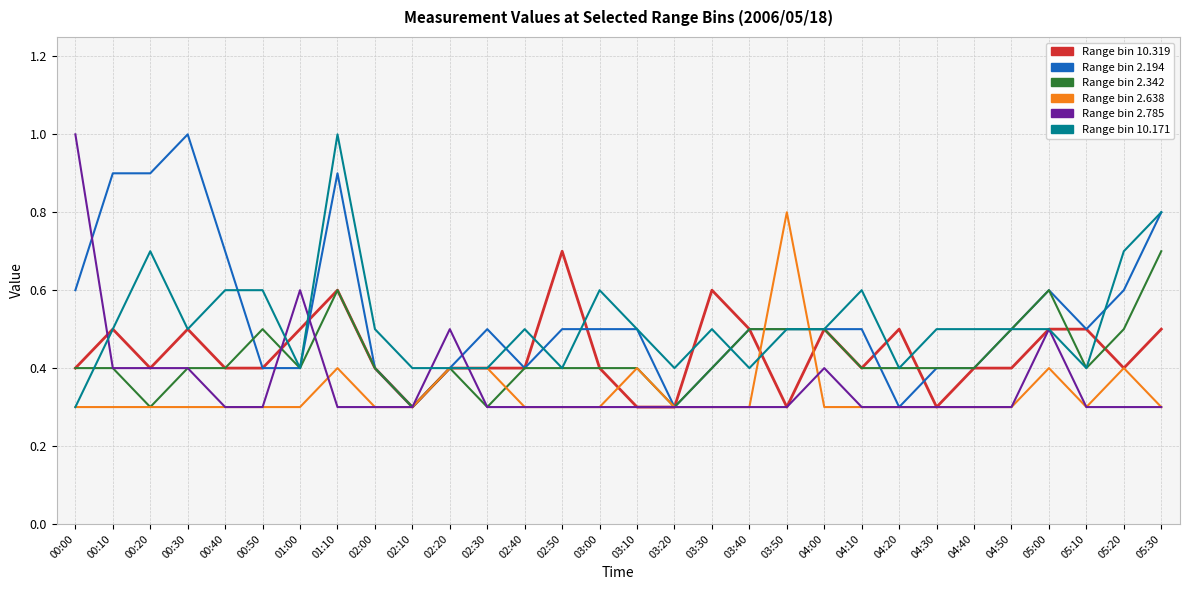

What is the greatest value displayed?

1.0